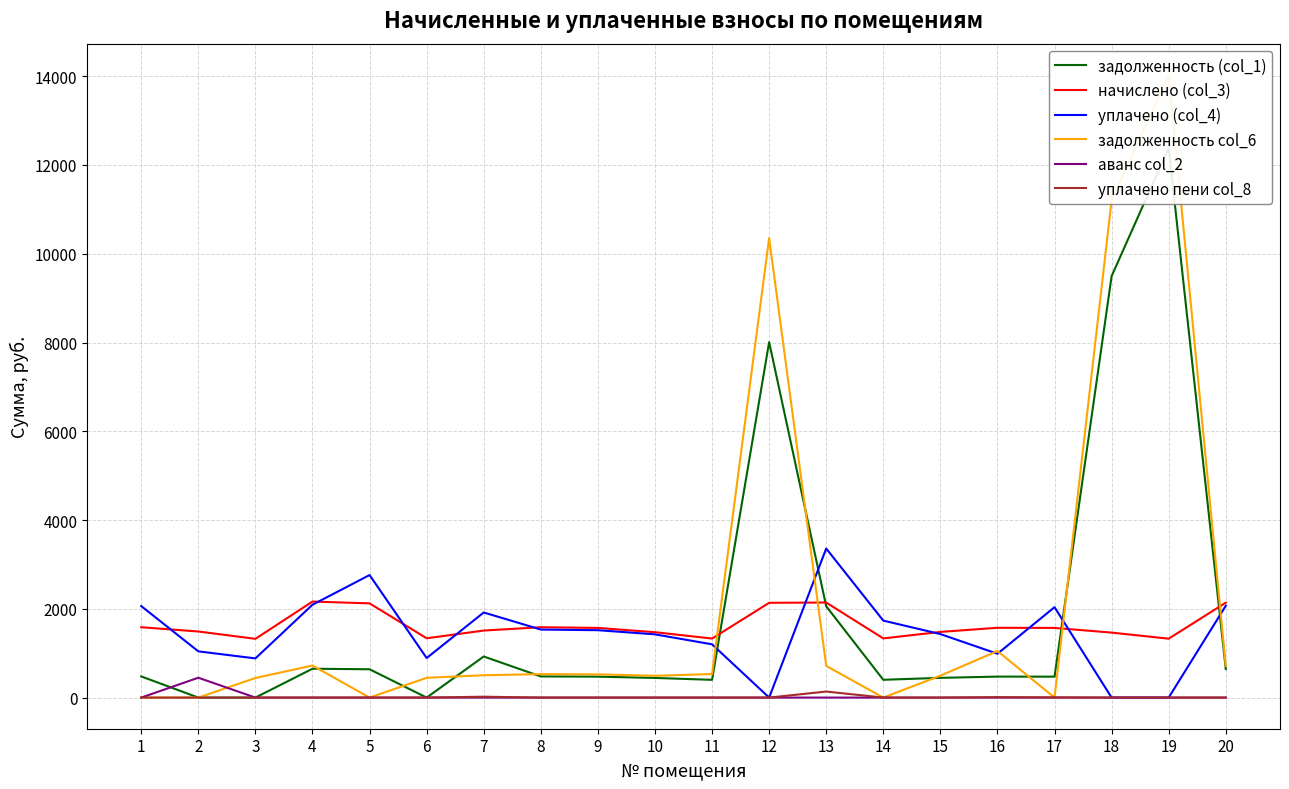

The value of уплачено пени col_8 at 5 is 0.0. True or false?

True